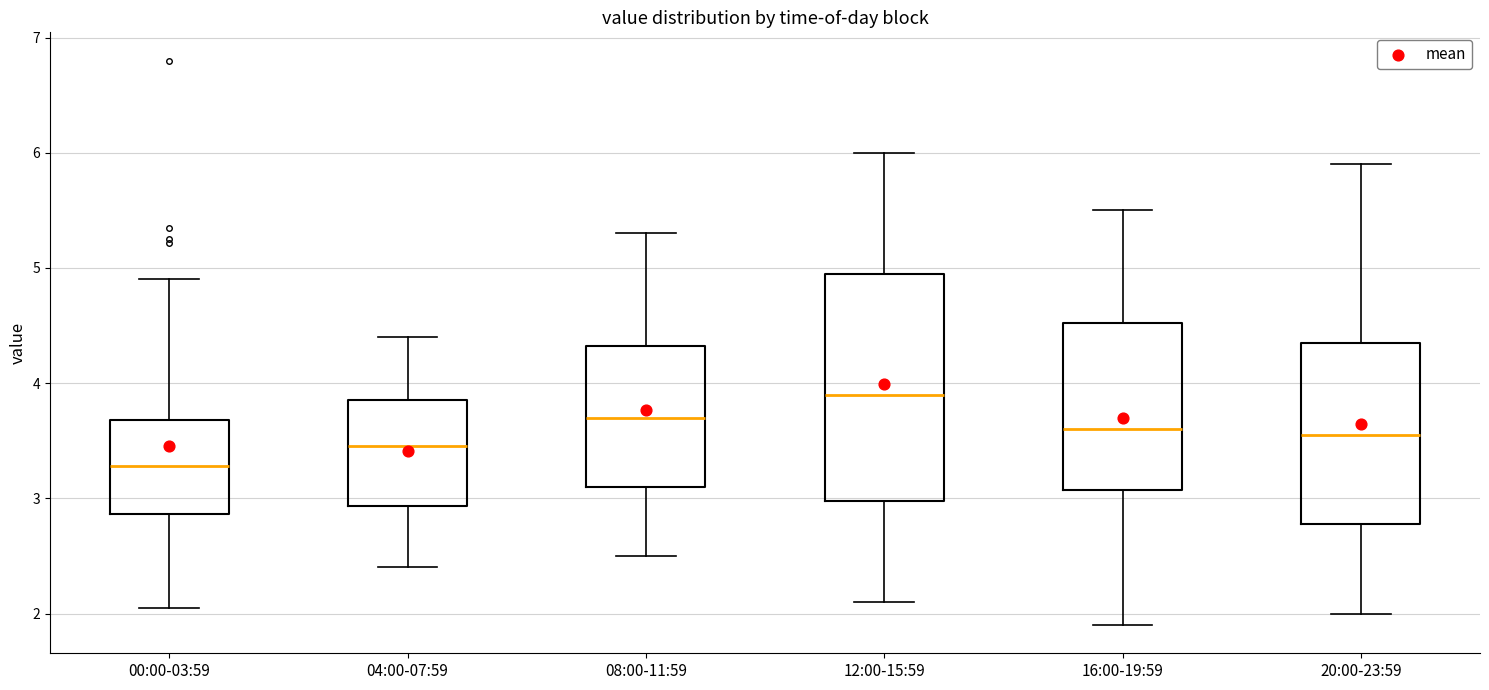

Which box is the tallest, from its lower edge to its upper edge?

12:00-15:59